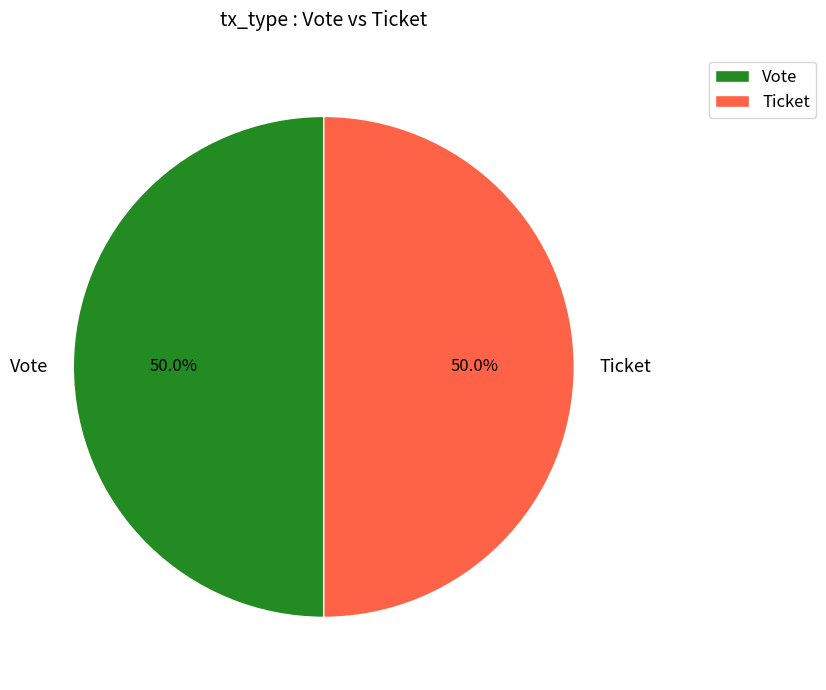

How much of the chart is everything except Vote?

50.0%